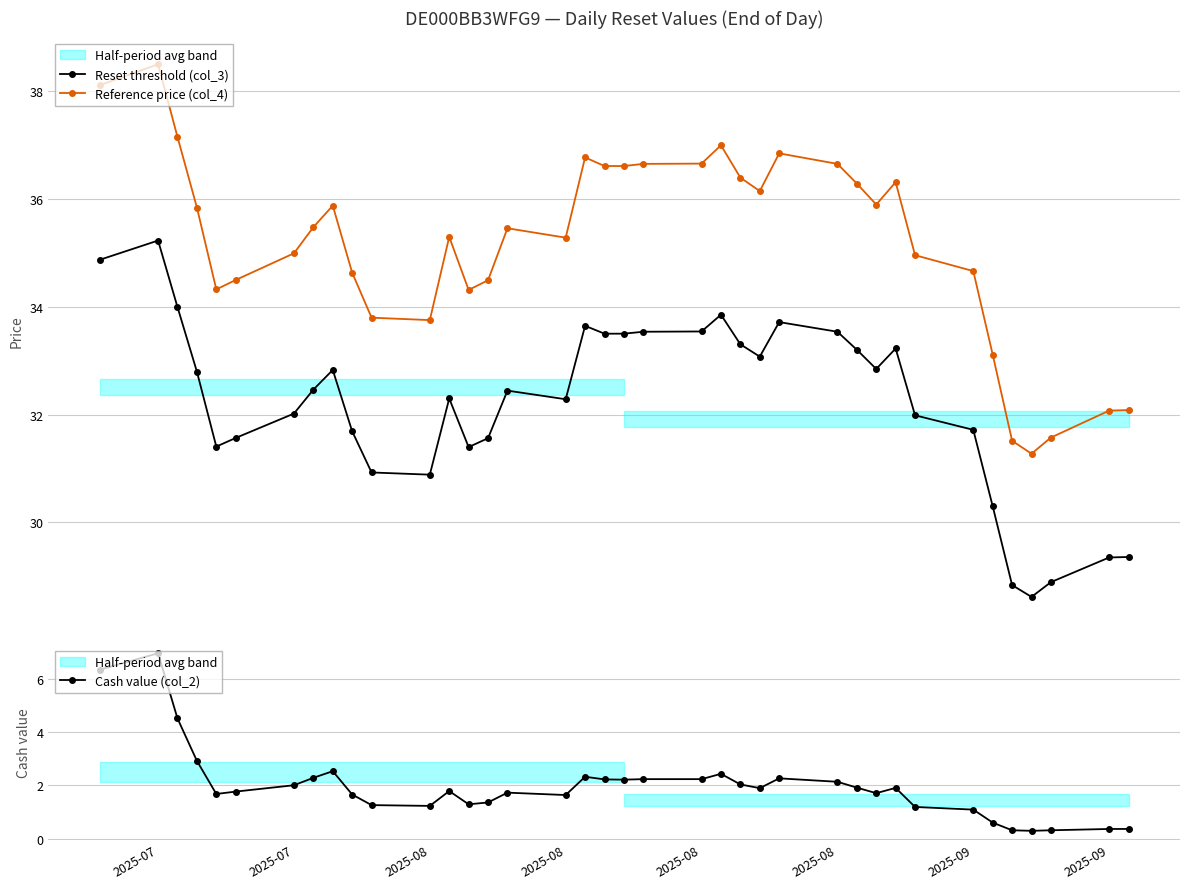

Which series has the widest spread of values?

Reference price (col_4)